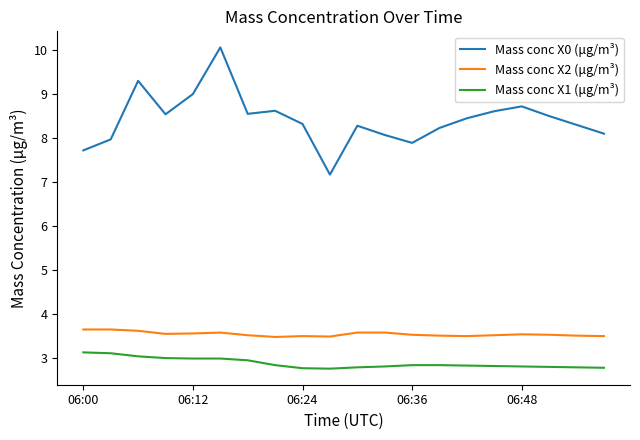

Which series has the largest range (max minus min)?

Mass conc X0 (μg/m³)